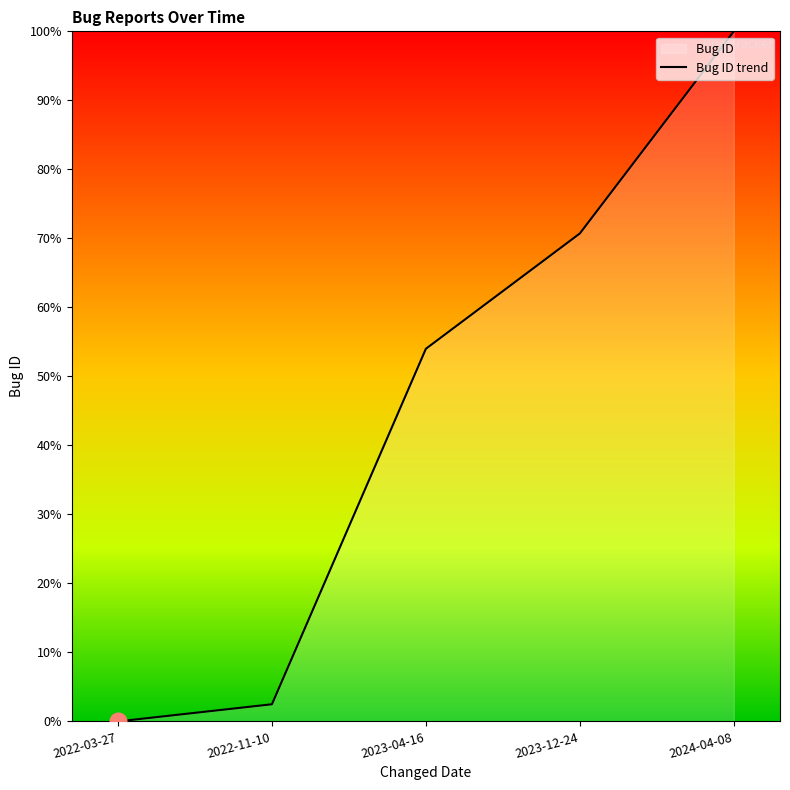

True or false: the data shows 111.2 at 2023-12-24.

False